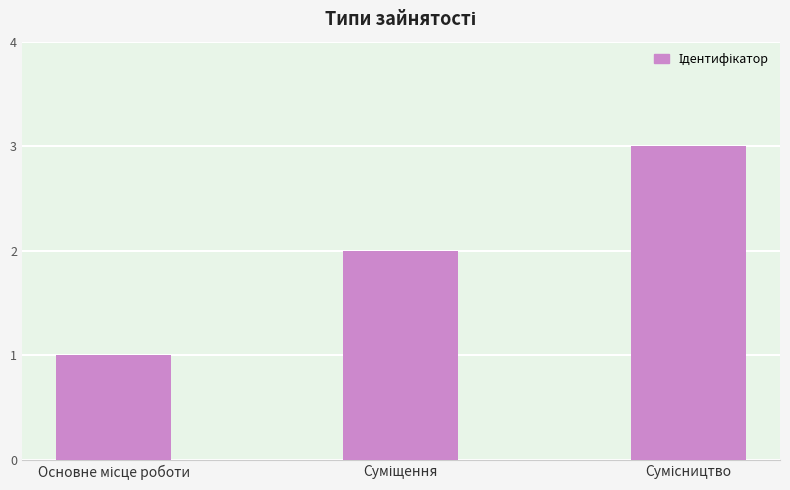

Reading left to right, extract all data points from this chart.

1	2	3